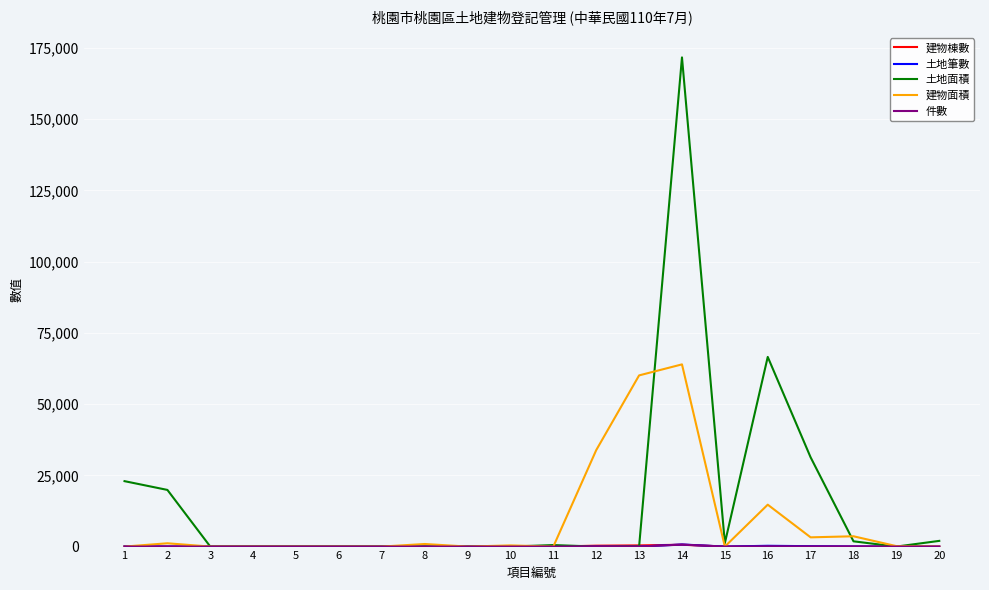

Which series has the largest range (max minus min)?

土地面積